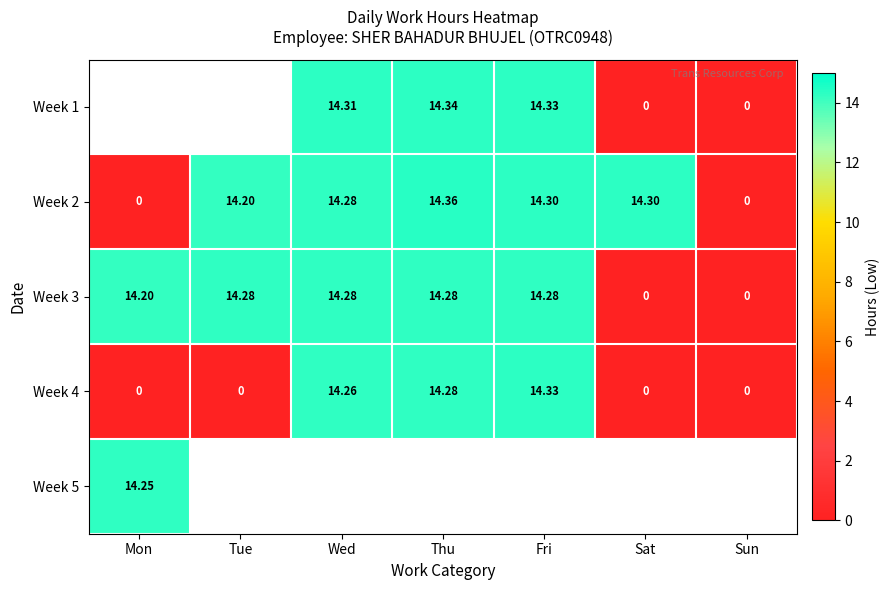

Which has a higher value, Sat or Tue?

Tue